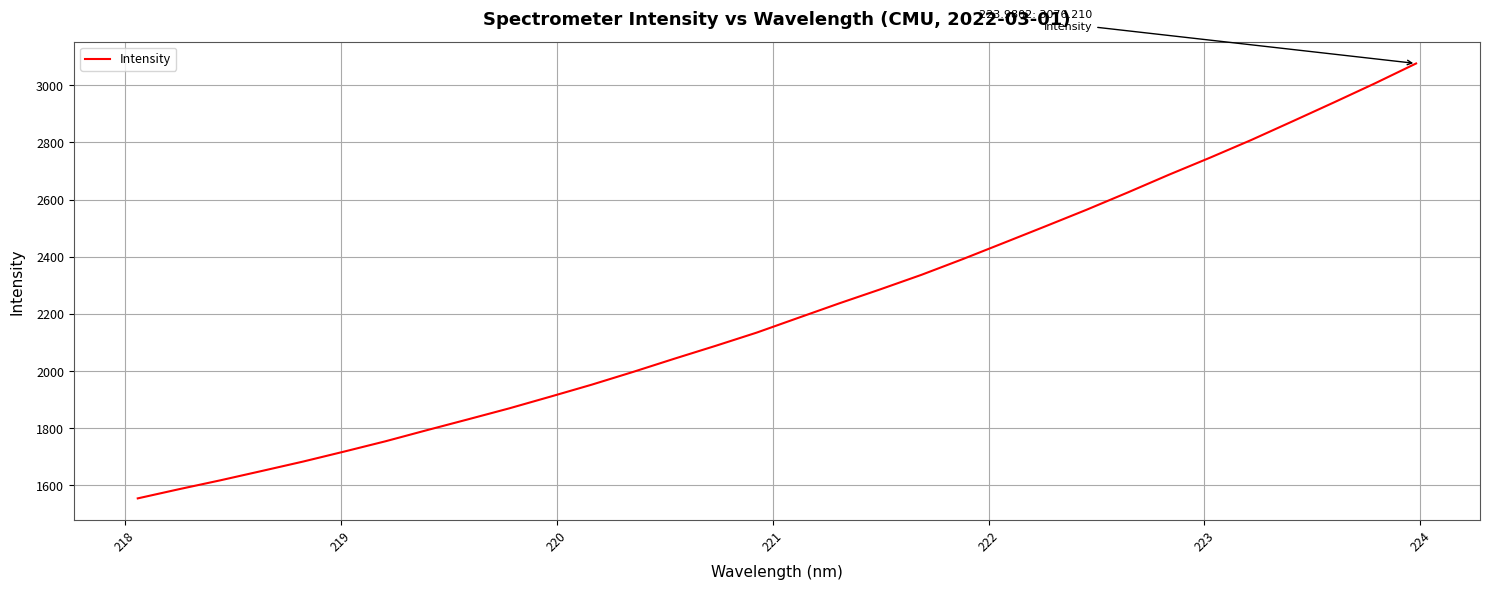

What is the greatest value displayed?

3076.2